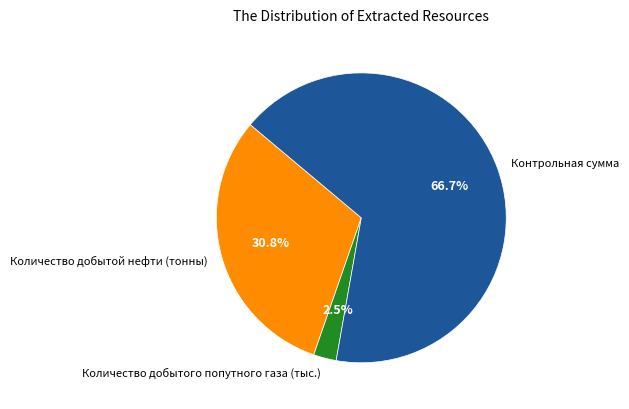

How much of the chart is everything except Количество добытого попутного газа (тыс.)?

97.5%